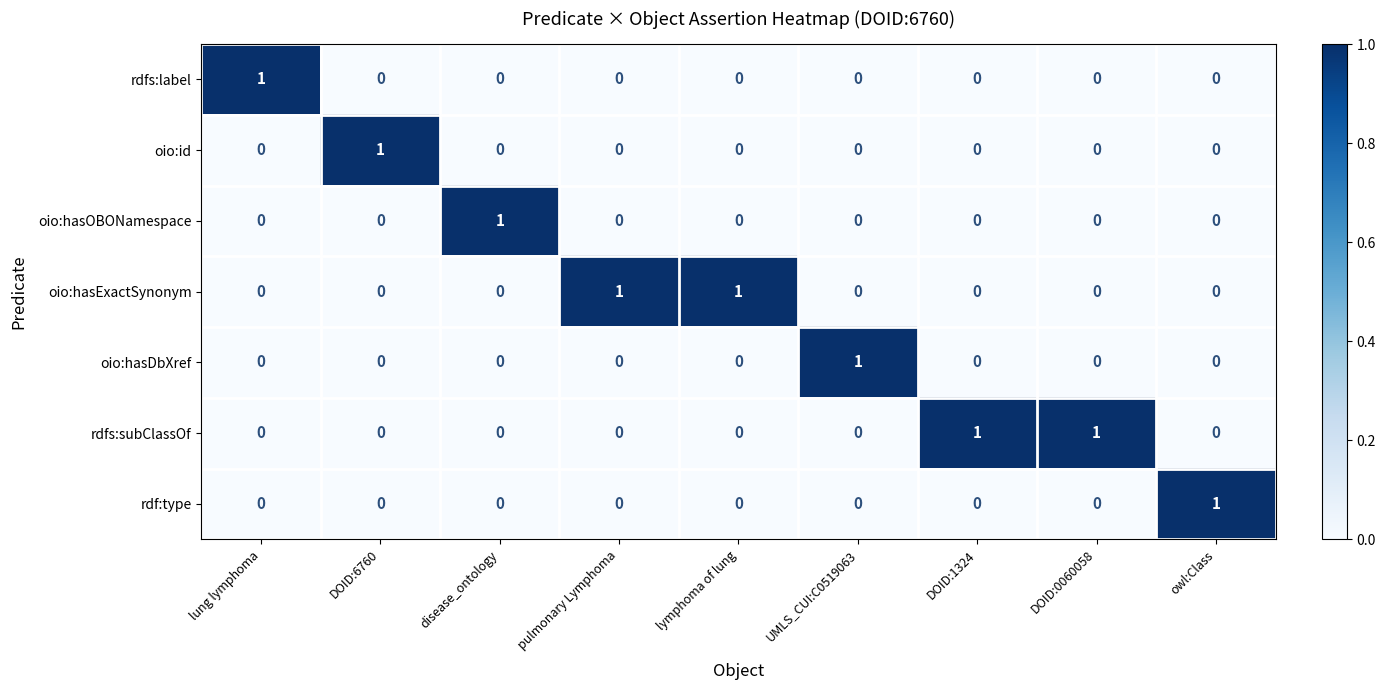

Count the oio:hasDbXref values in the range 0 to 1.

9